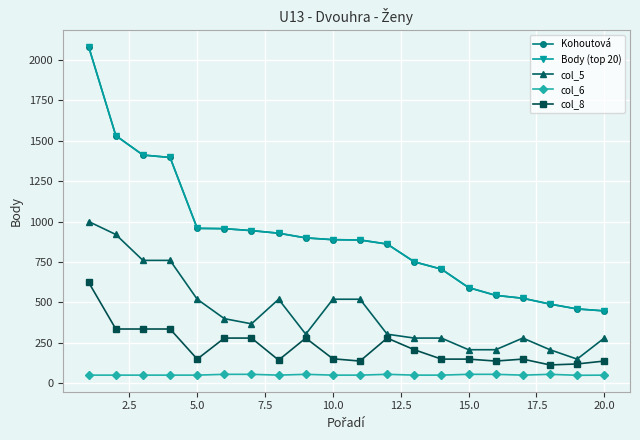

Reading right to left, what are all the values shown in this chart?

Kohoutová: 448	460	490	526	544	592	706	751	861	886	888	899	928	944	956	958	1396	1411	1531	2080
Body (top 20): 448	460	490	526	544	592	706	751	861	886	888	899	928	944	956	958	1396	1411	1531	2080
col_5: 280	150	208	280	208	208	280	280	304	520	520	304	520	368	400	520	760	760	920	1000
col_6: 51	50	56	51	56	56	51	51	56	51	51	56	51	56	56	51	51	51	51	51
col_8: 138	120	114	150	138	150	150	208	280	138	152	280	144	280	280	150	336	336	336	624